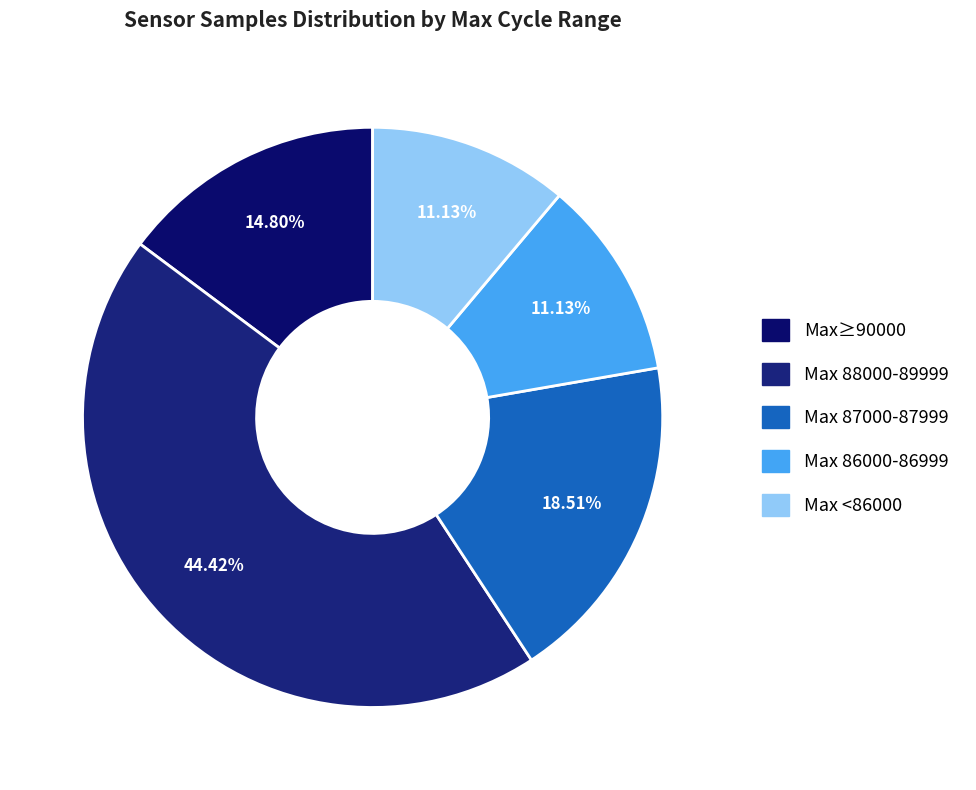

Count the number of slices in the pie.

5